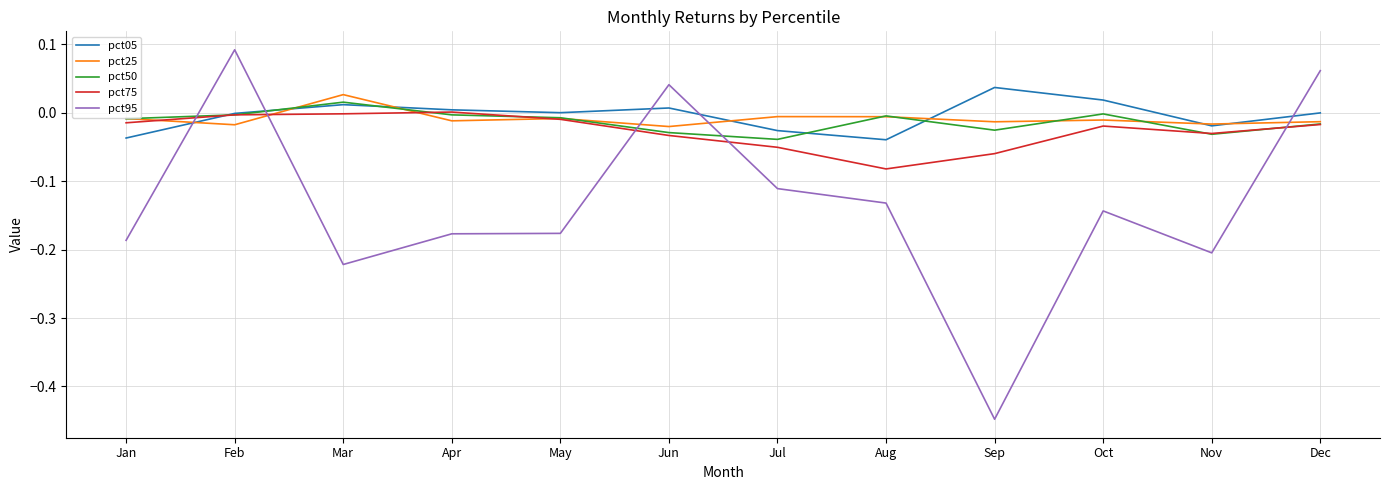

Which series ends up on top after the final intersection of pct50 and pct05?

pct05